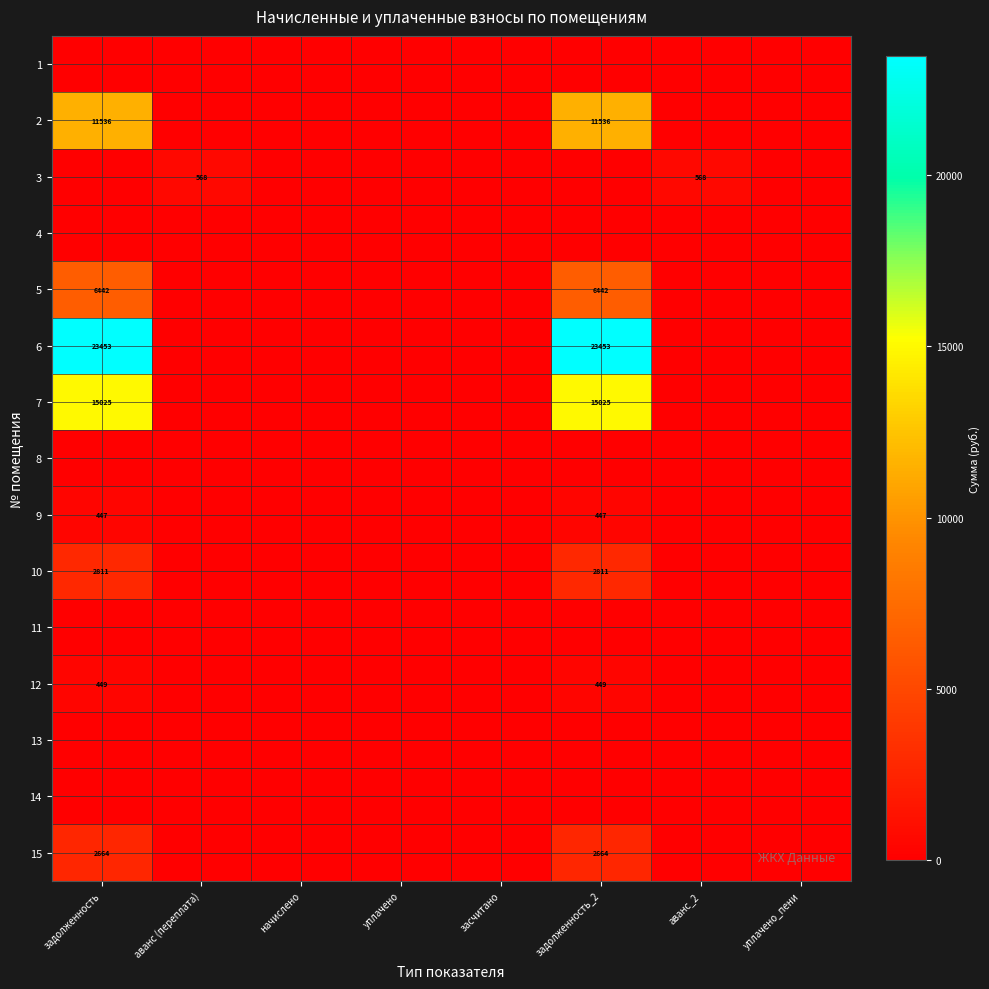

How many categories are shown in the chart?

8